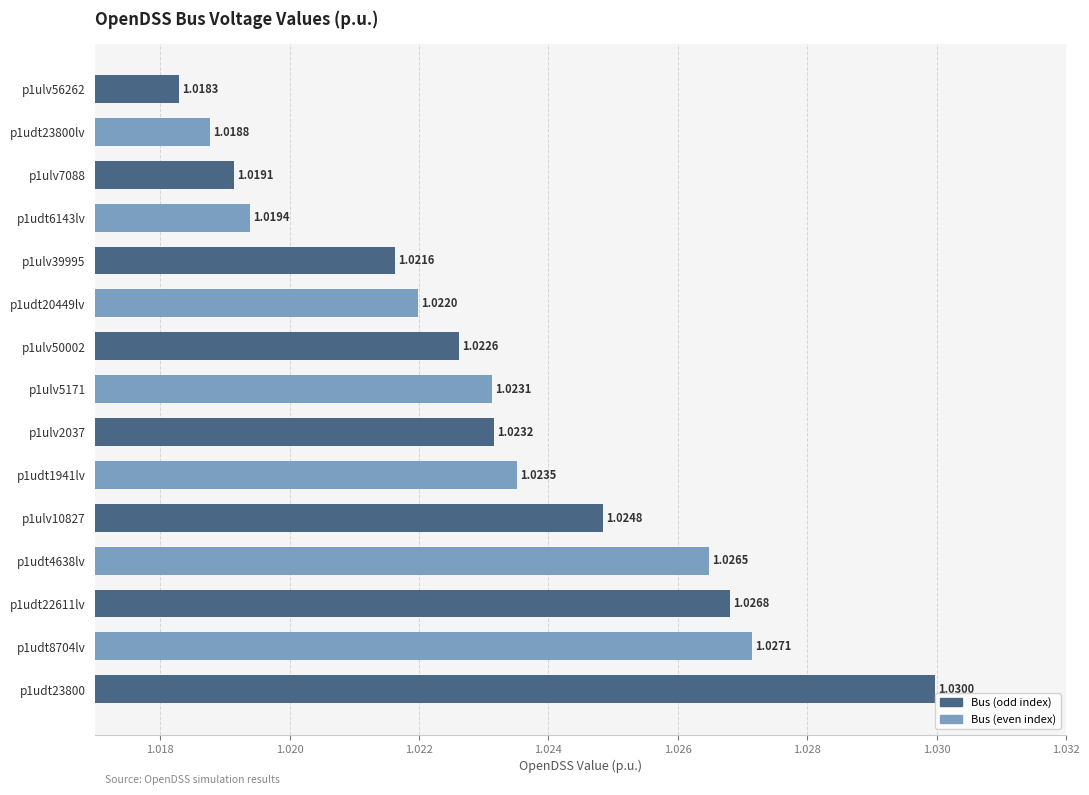

Rank the categories by value from highest to lowest.

p1udt23800, p1udt8704lv, p1udt22611lv, p1udt4638lv, p1ulv10827, p1udt1941lv, p1ulv2037, p1ulv5171, p1ulv50002, p1udt20449lv, p1ulv39995, p1udt6143lv, p1ulv7088, p1udt23800lv, p1ulv56262